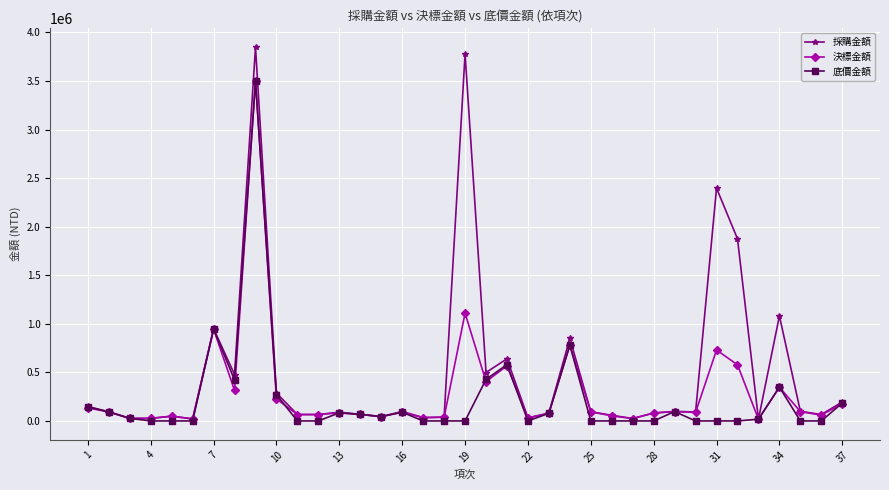

Which series has the largest range (max minus min)?

採購金額